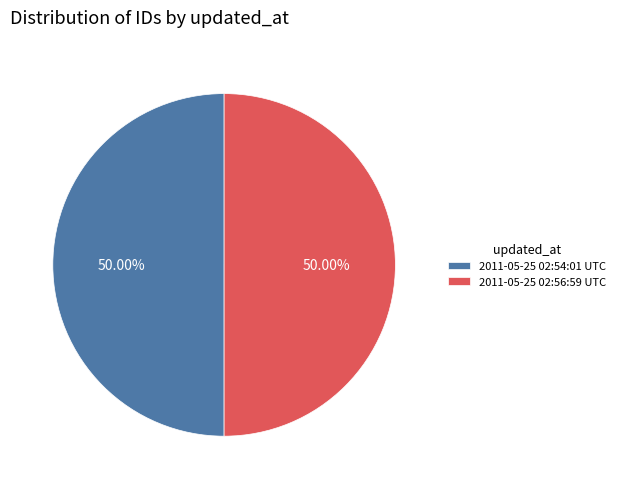

What is the ratio of the value at 2011-05-25 02:56:59 UTC to the value at 2011-05-25 02:54:01 UTC?

1.0